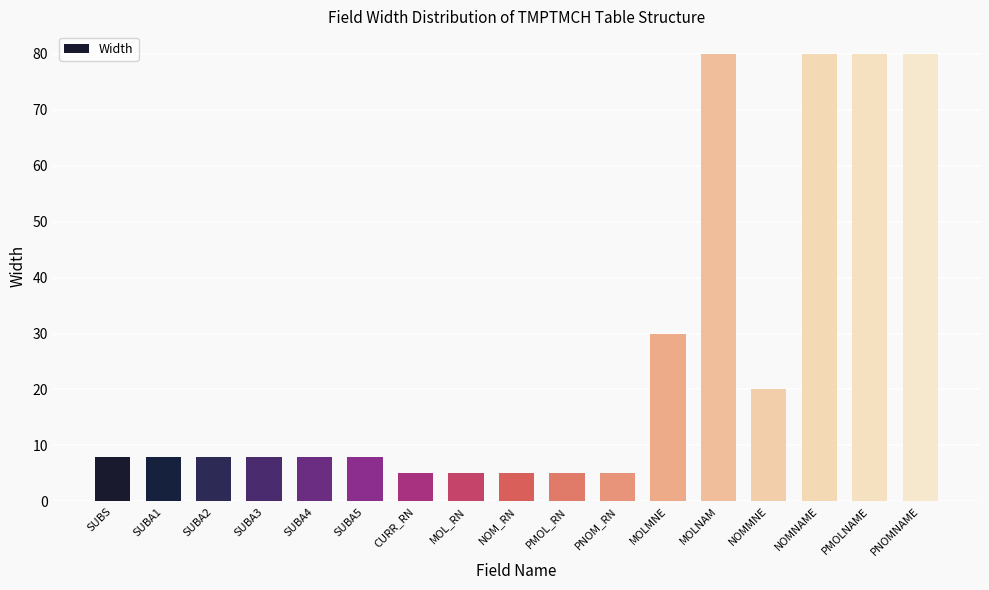

Reading left to right, list all the values displayed in this chart.

8	8	8	8	8	8	5	5	5	5	5	30	80	20	80	80	80